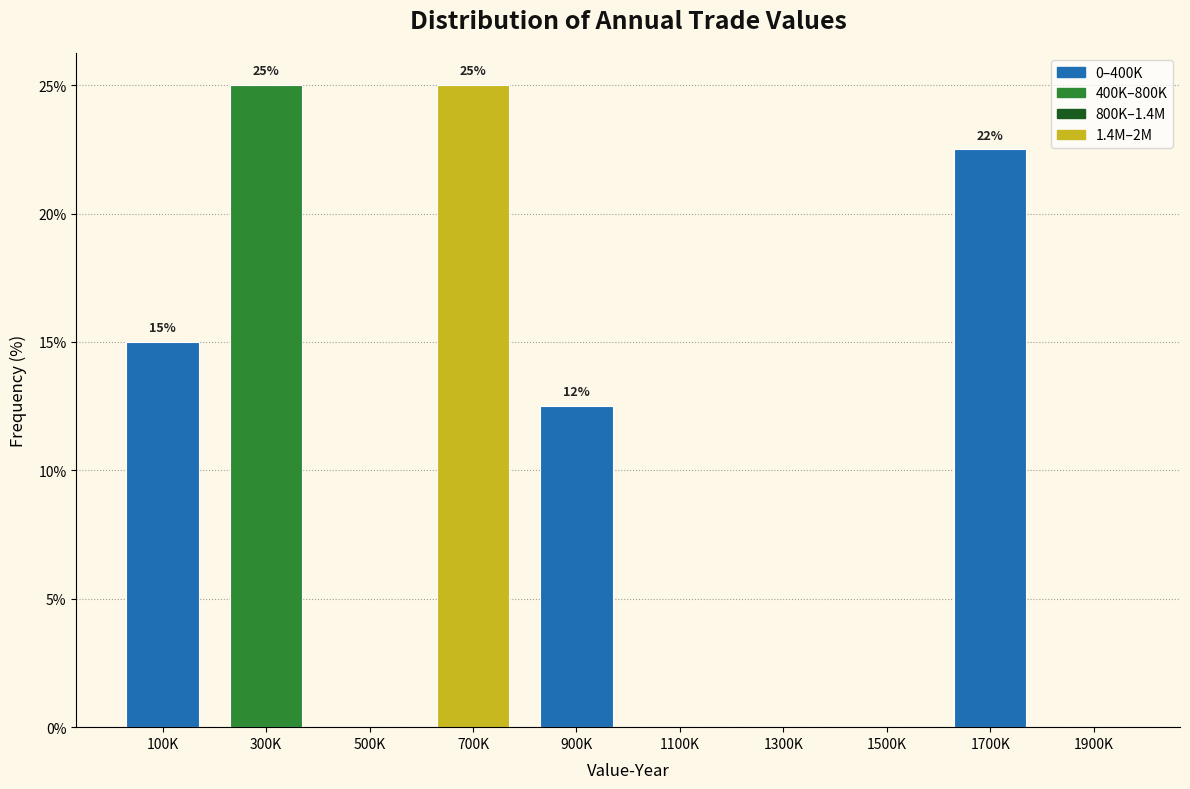

What is the change in value from 100K to 1300K?

-15.0